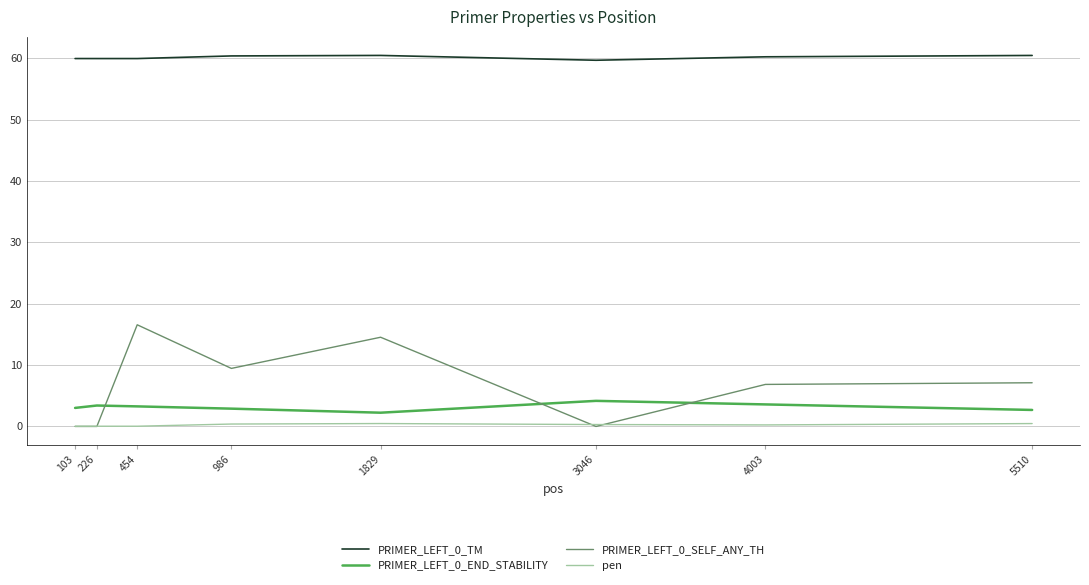

What is the minimum value for PRIMER_LEFT_0_TM?

59.7